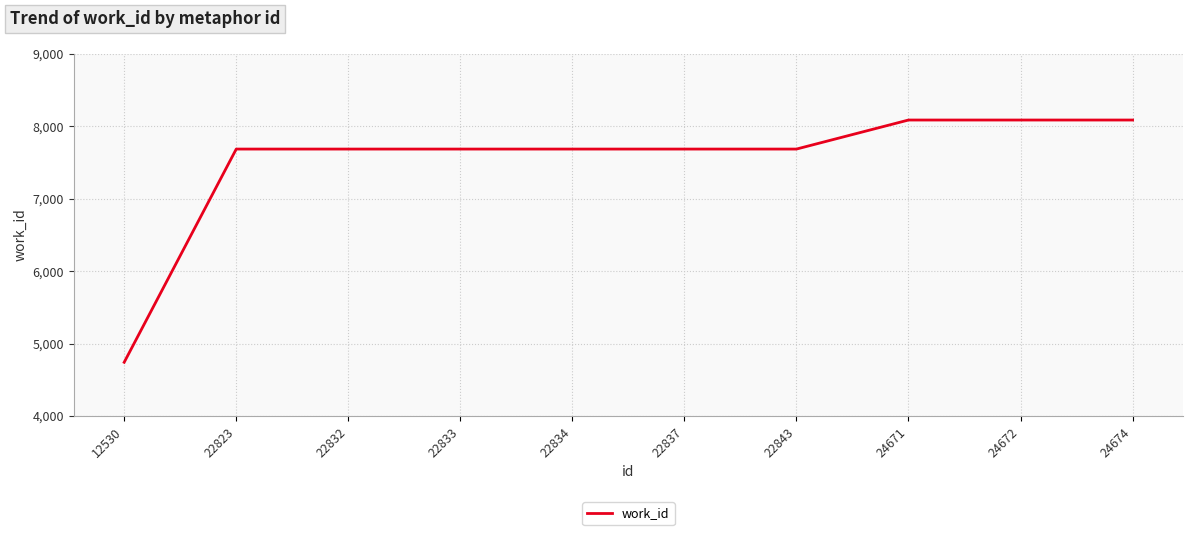

What is the difference between the maximum and minimum values?

3345